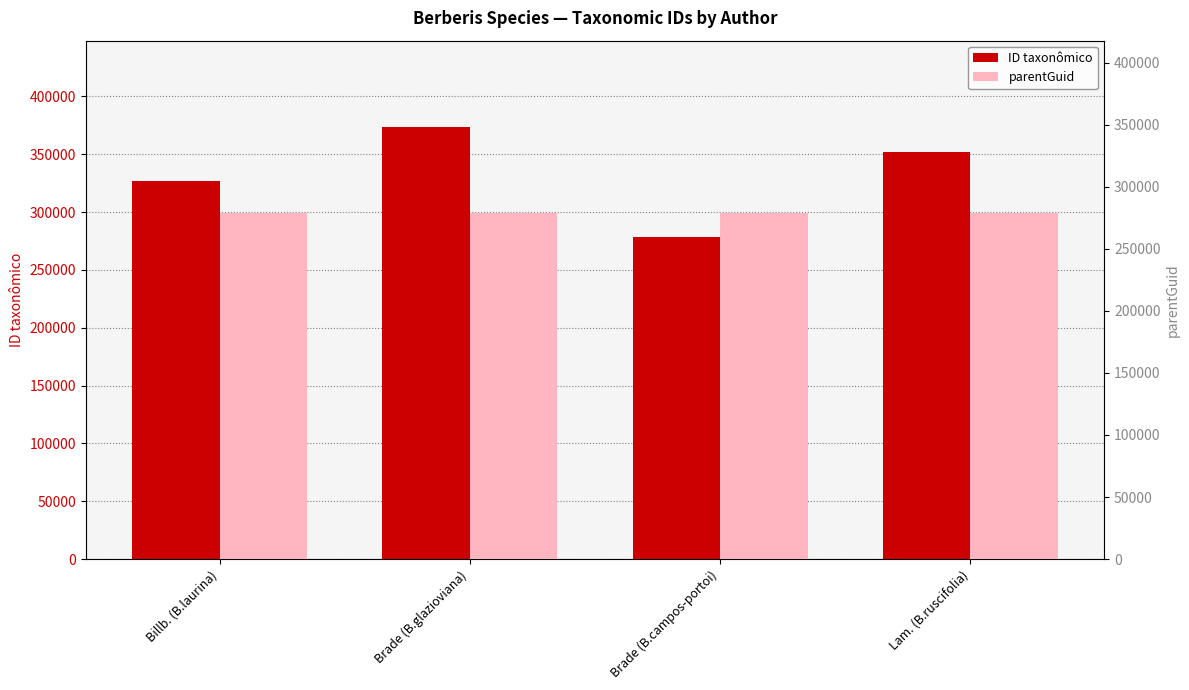

The ID taxonômico series shows 373402 at Brade (B.glazioviana). True or false?

True